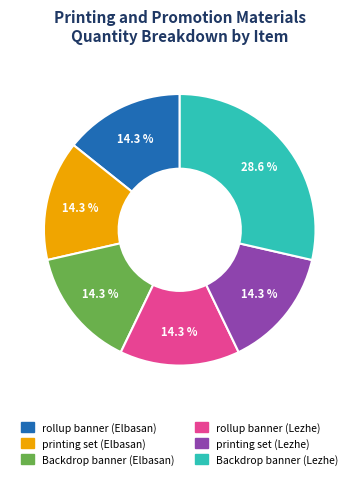

To the nearest percent, what is the difference between the Backdrop banner (Lezhe) and Backdrop banner (Elbasan) slice percentages?

14%